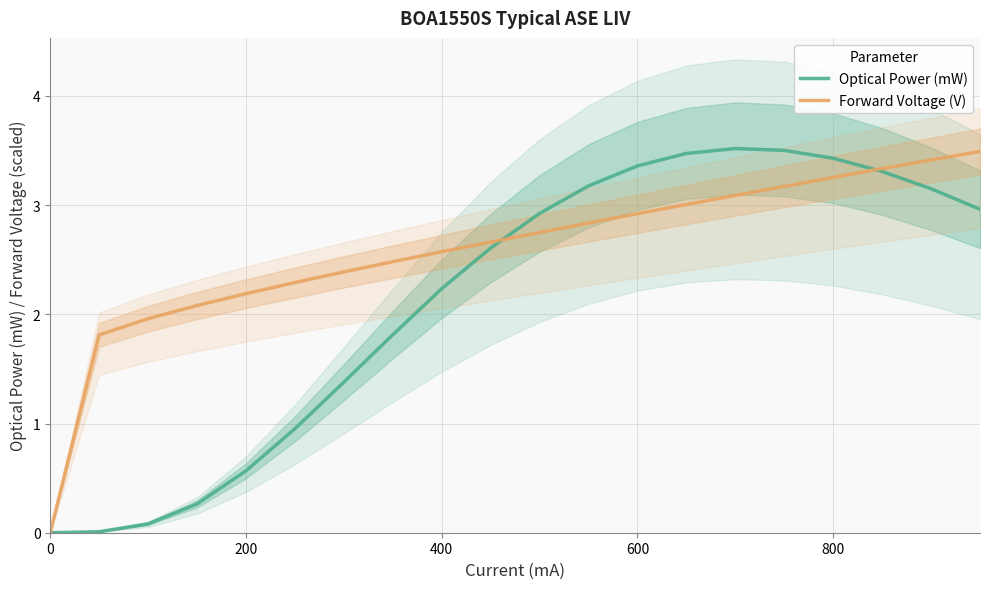

How many intersections are there between Optical Power (mW) and Forward Voltage (V)?

3